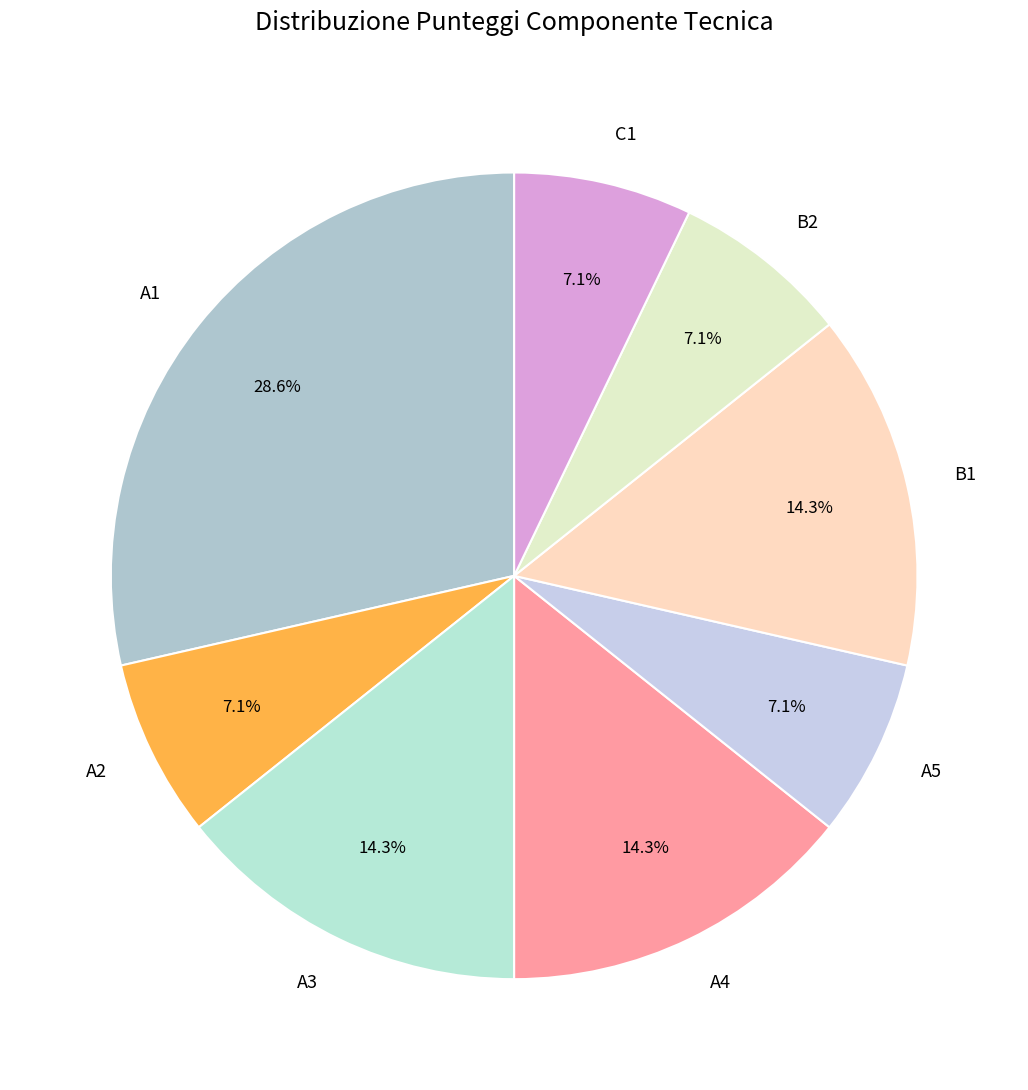

The B1 slice represents 24% of the pie. True or false?

False